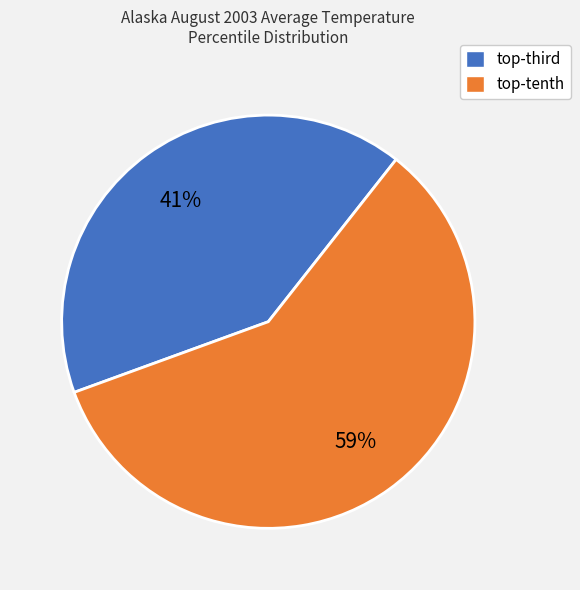

What is the smallest slice in the pie chart?

top-third